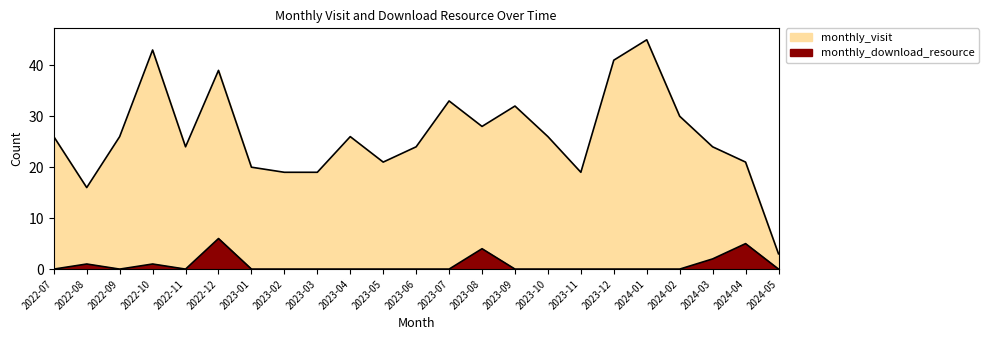

What is the approximate value of monthly_download_resource at 2022-08?

1